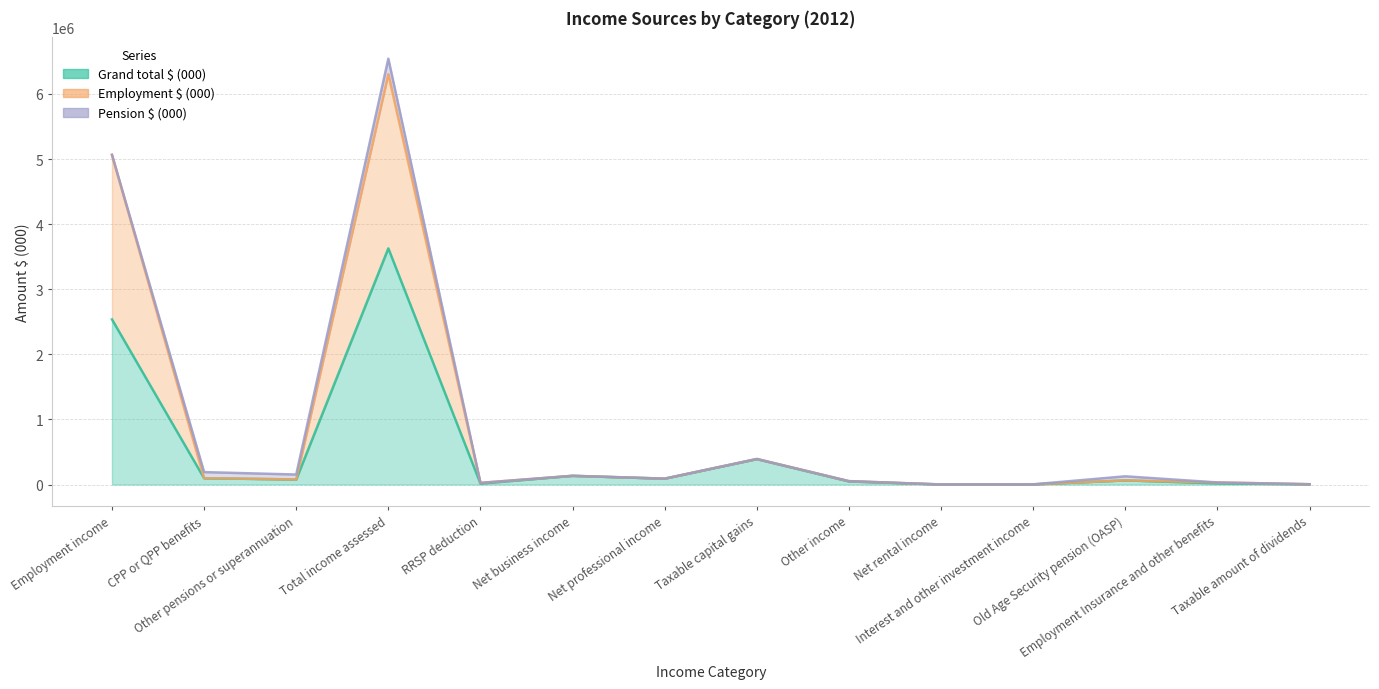

The Employment $ (000) series shows 37306 at CPP or QPP benefits. True or false?

False